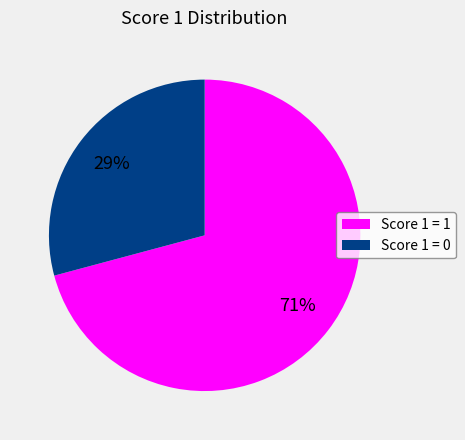

Which category accounts for the majority?

Score 1 = 1